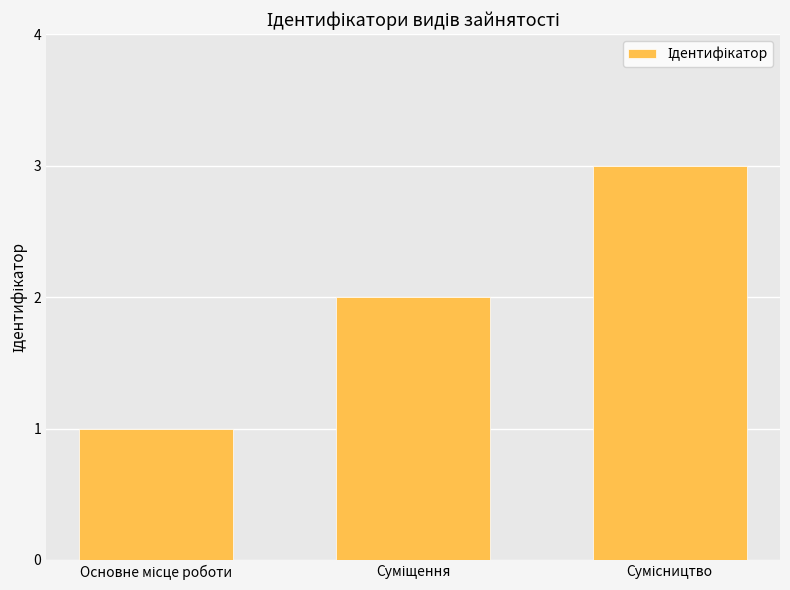

What is the sum of all values?

6